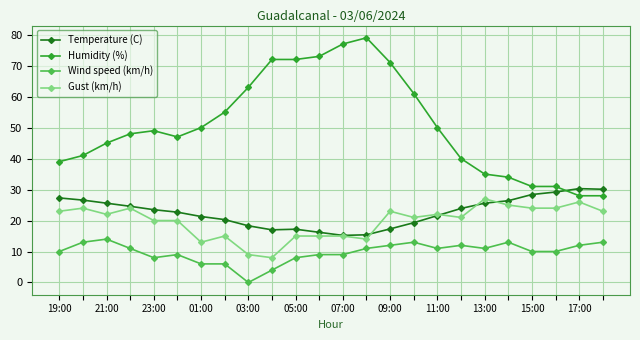

How many distinct data groups are displayed?

4